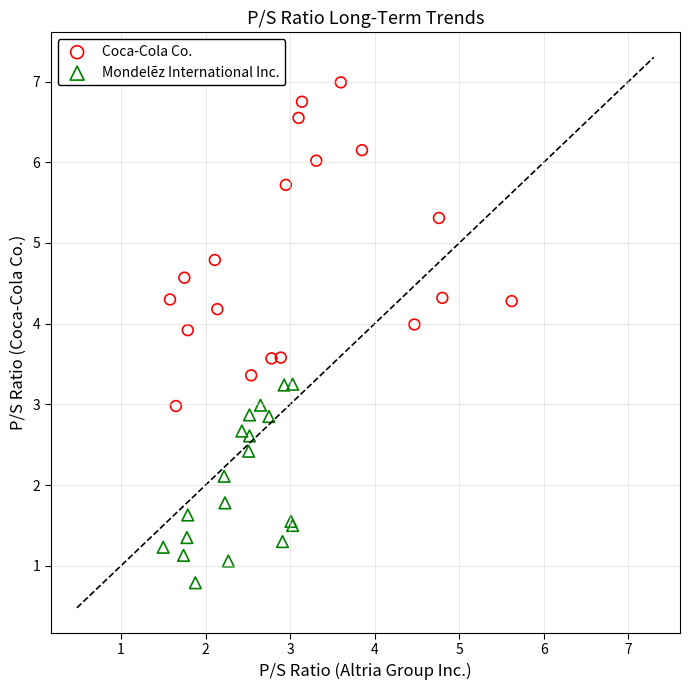

Which series contains the highest Y value?

Coca-Cola Co.